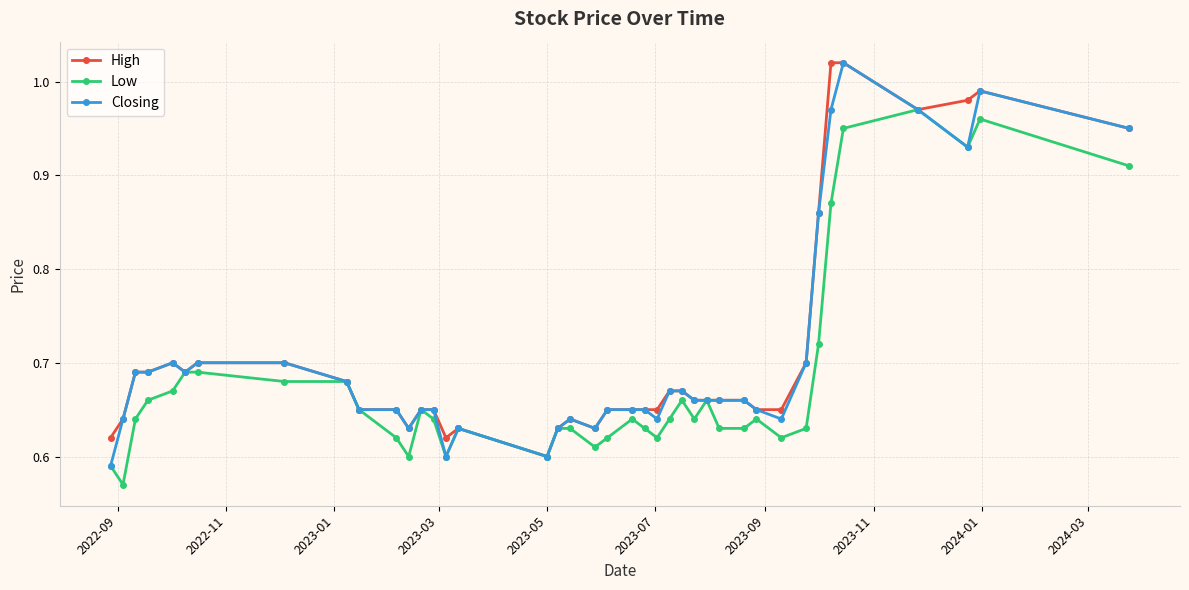

True or false: Low has more than 2 interior local peaks.

True